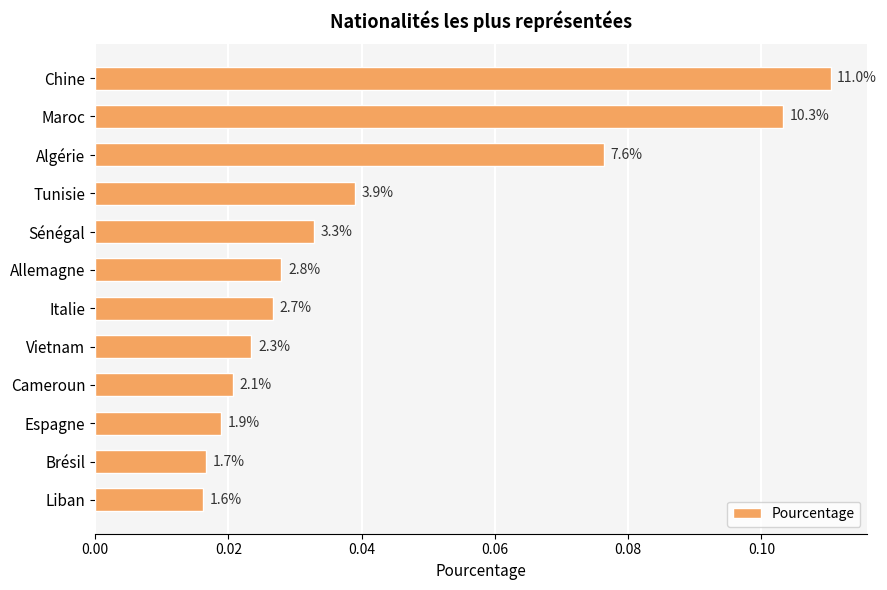

Does the chart contain any negative values?

No